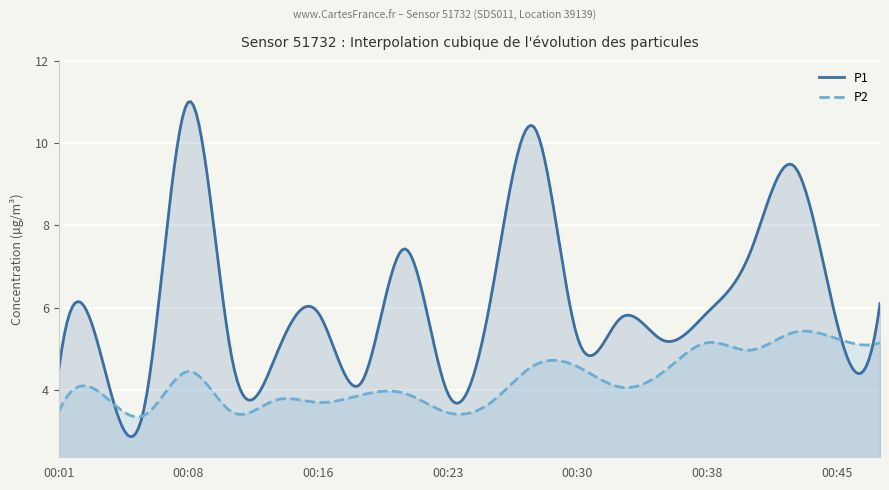

Reading left to right, transcribe all the data shown in this chart.

P1: 4.5	4.8	3.7	11.0	4.8	4.8	5.9	4.2	7.4	3.9	6.2	10.4	5.3	5.8	5.2	5.9	7.3	9.4	5.7	6.1
P2: 3.5	3.9	3.4	4.5	3.5	3.8	3.7	3.9	3.9	3.5	3.7	4.6	4.6	4.1	4.5	5.2	5.0	5.4	5.2	5.2